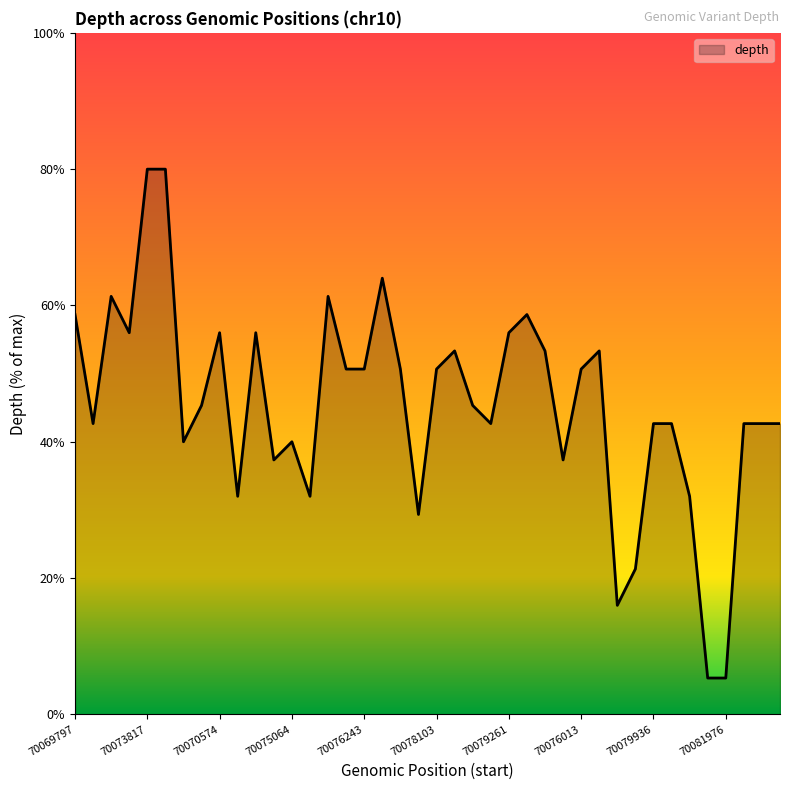

What is the greatest value displayed?

80.0